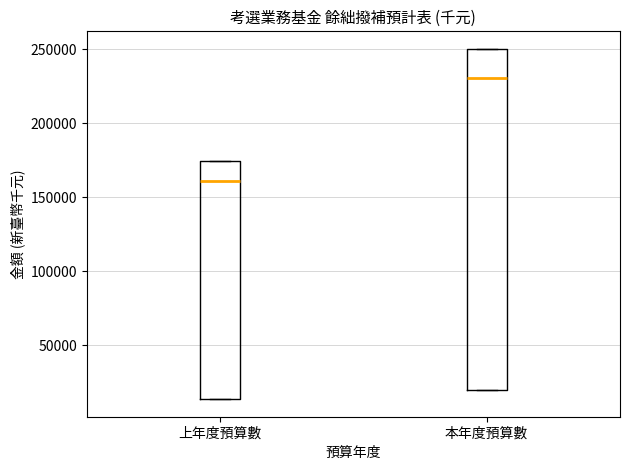

Which box has the lowest median line?

上年度預算數